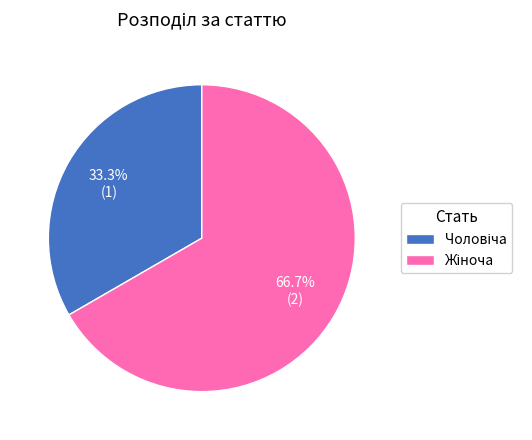

Does any single category account for the majority?

Yes